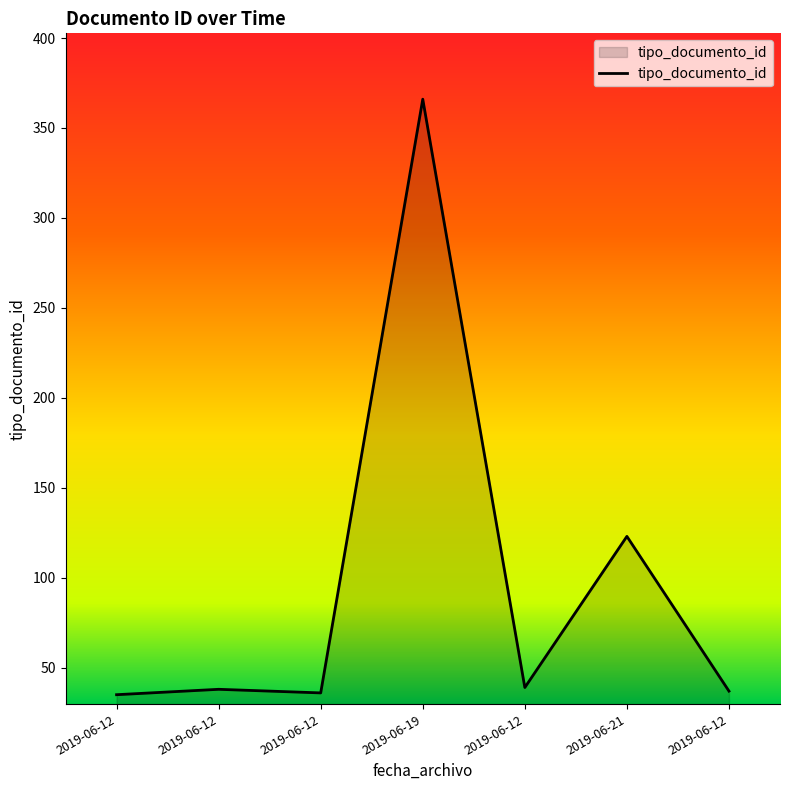

Count the number of categories in the chart.

7